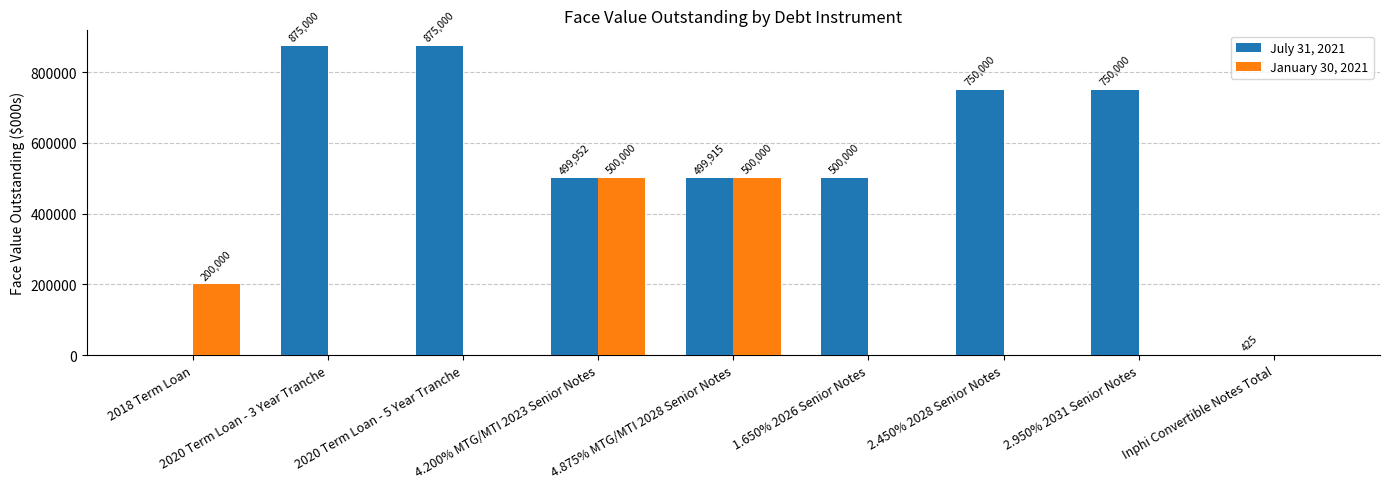

What is the greatest value displayed?

875000